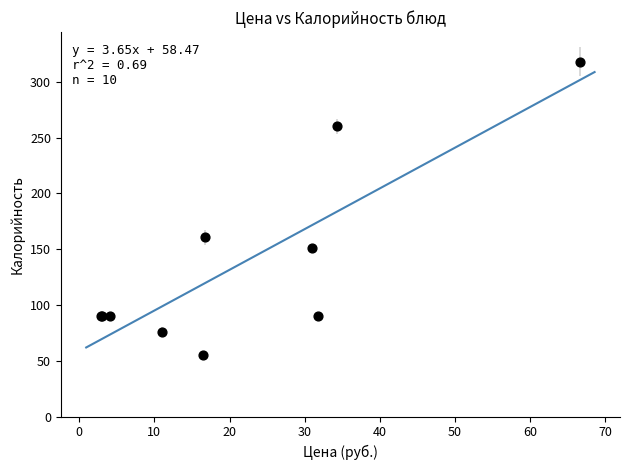

What Y value in the scatter plot is closest to 186?

160.5